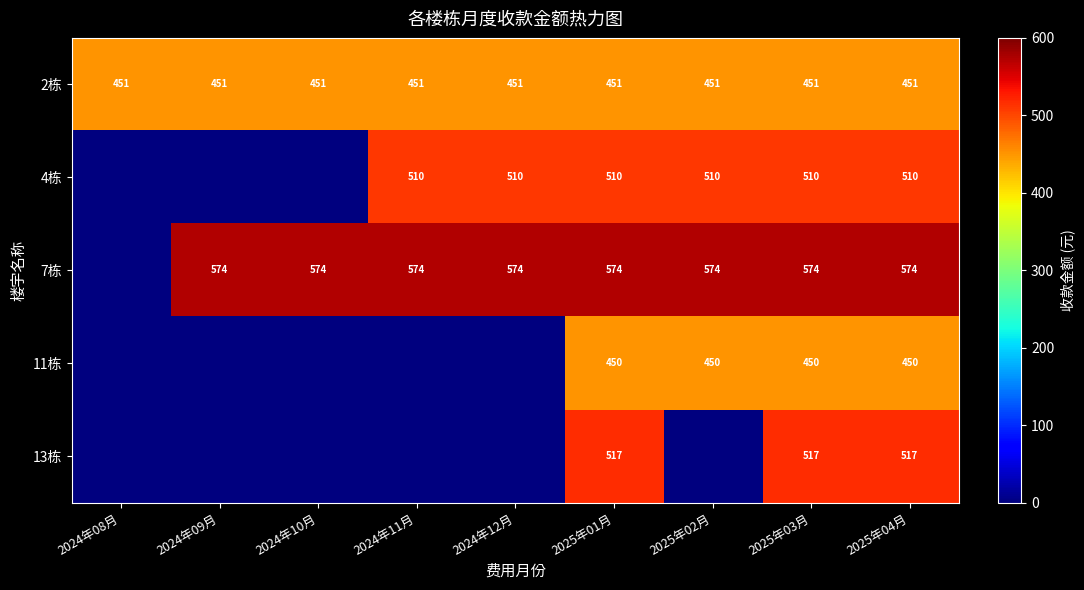

What is the sum of the 7栋 values at 2025年01月 and 2025年03月?

1148